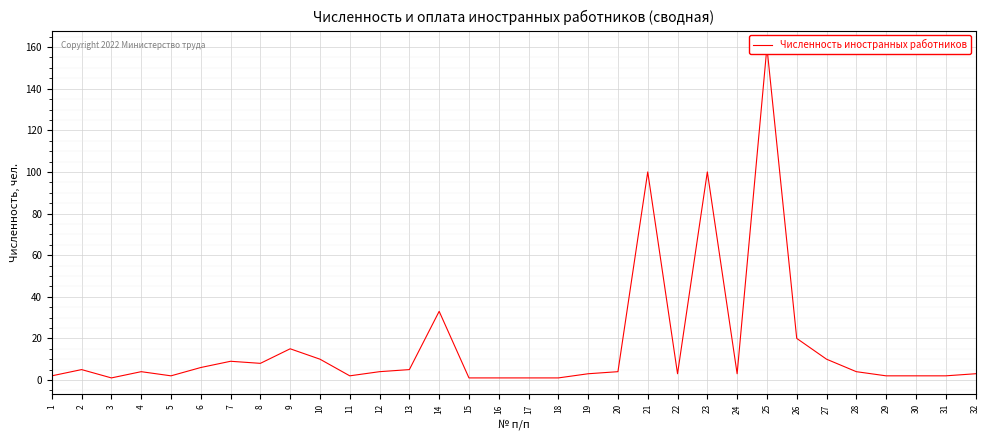

At which label does the data first exceed 4?

2